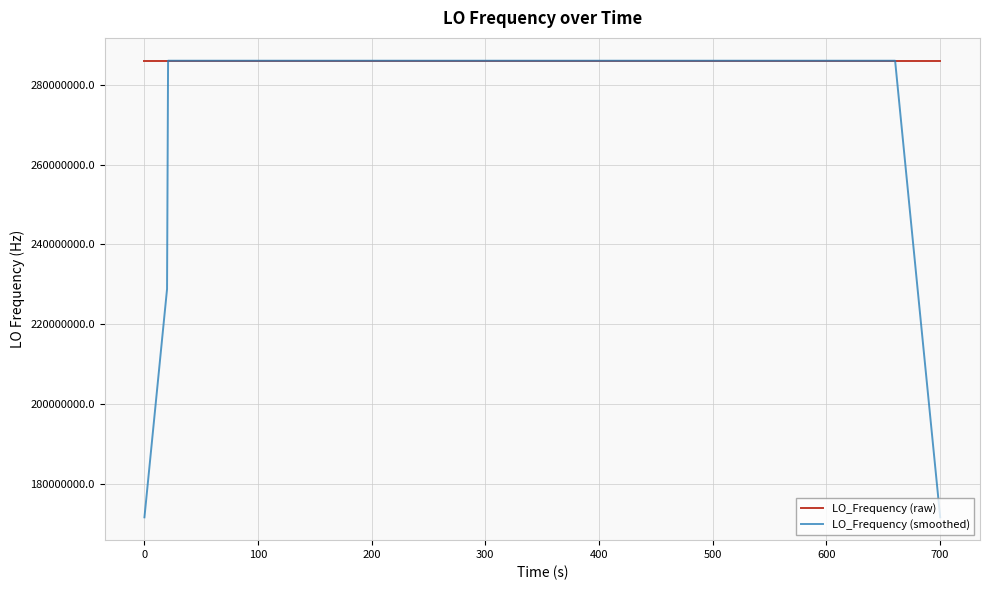

List the series in order of their overall mean, highest first.

LO_Frequency (raw), LO_Frequency (smoothed)